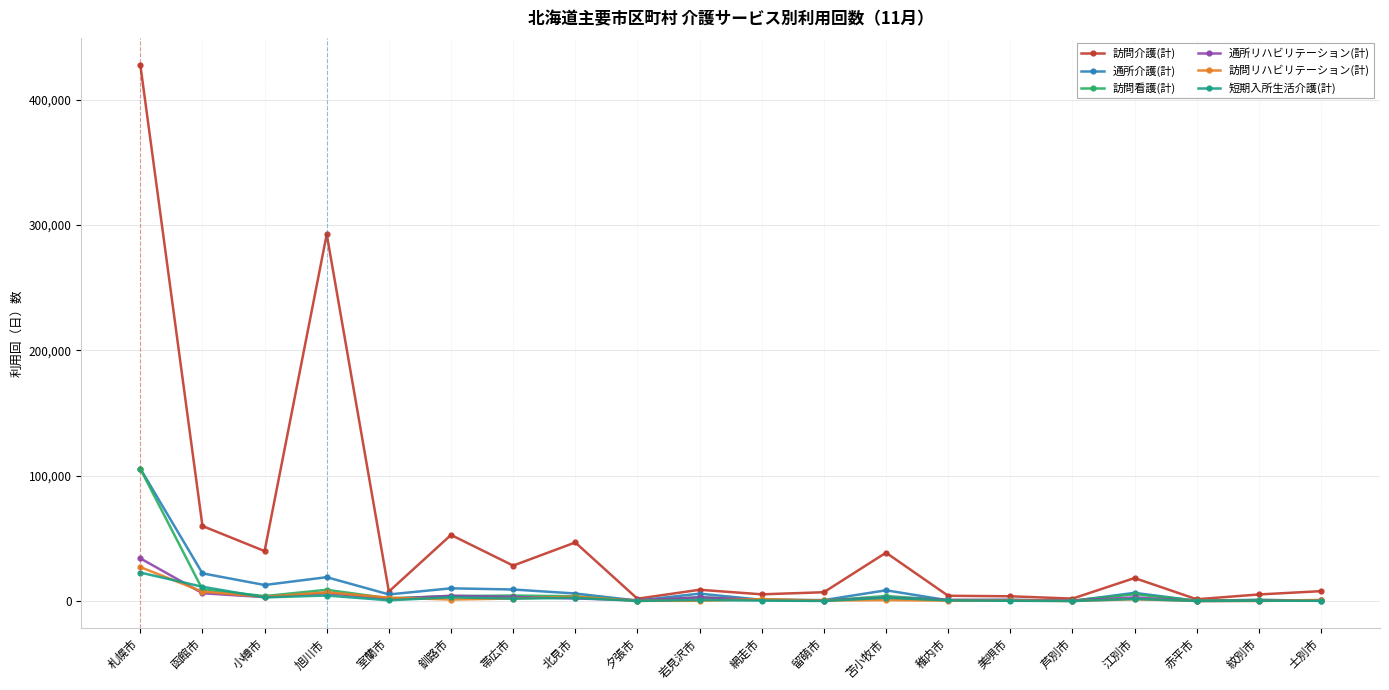

What position from the right is 小樽市?

18